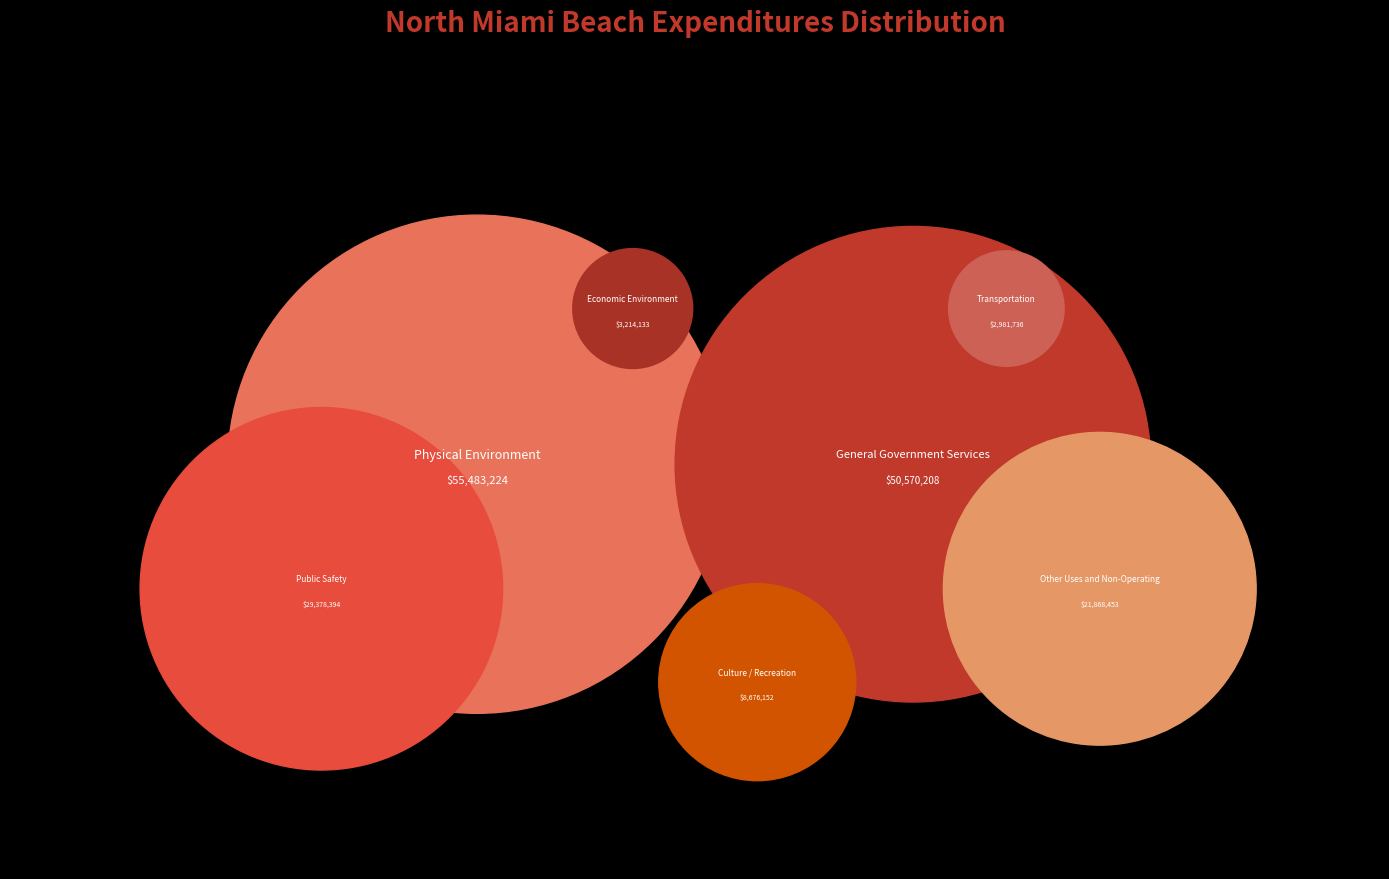

To the nearest percent, what is the difference between the General Government Services and Public Safety slice percentages?

12%